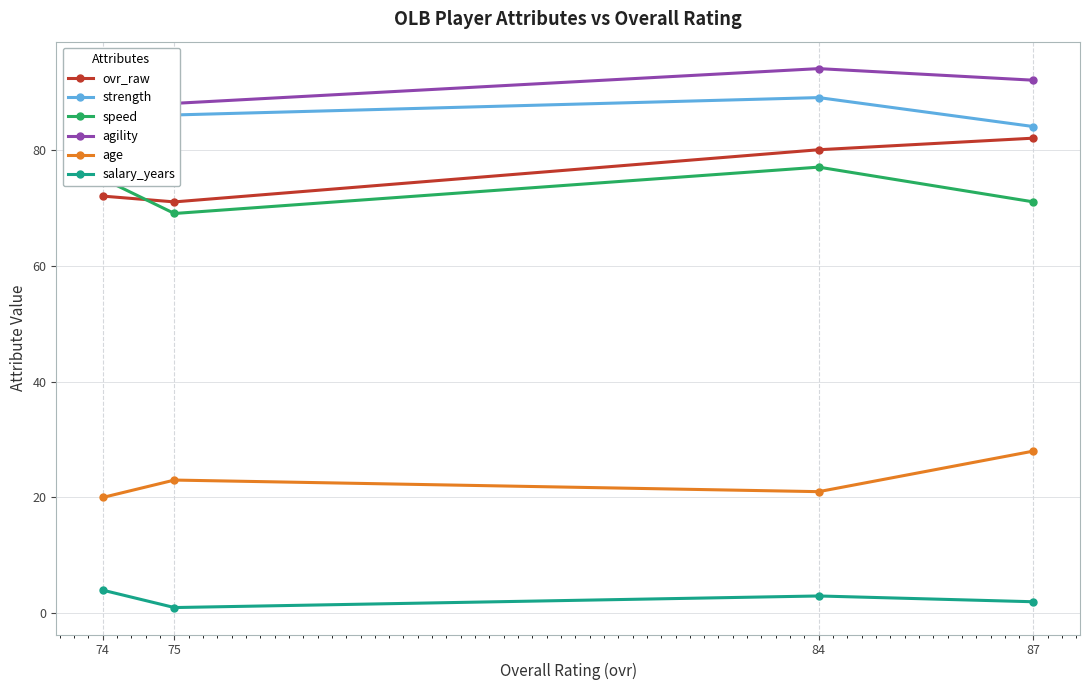

Reading left to right, what are all the values shown in this chart?

ovr_raw: 72	71	80	82
strength: 78	86	89	84
speed: 75	69	77	71
agility: 89	88	94	92
age: 20	23	21	28
salary_years: 4	1	3	2